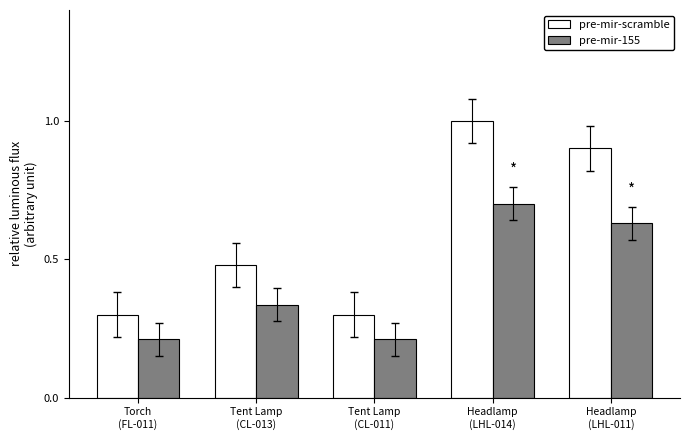

What is the difference between the highest and lowest values at Tent Lamp
(CL-011)?

0.1